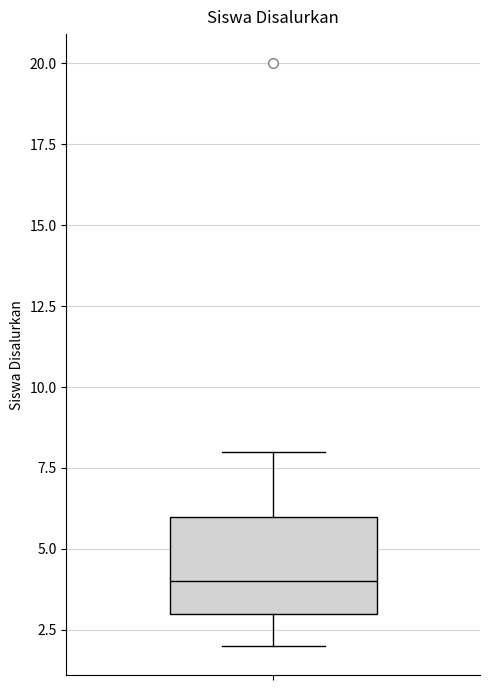

Where does the median line of the box sit on the y-axis? The values are not printed on the chart, so give them approximately, as read against the axis.

4